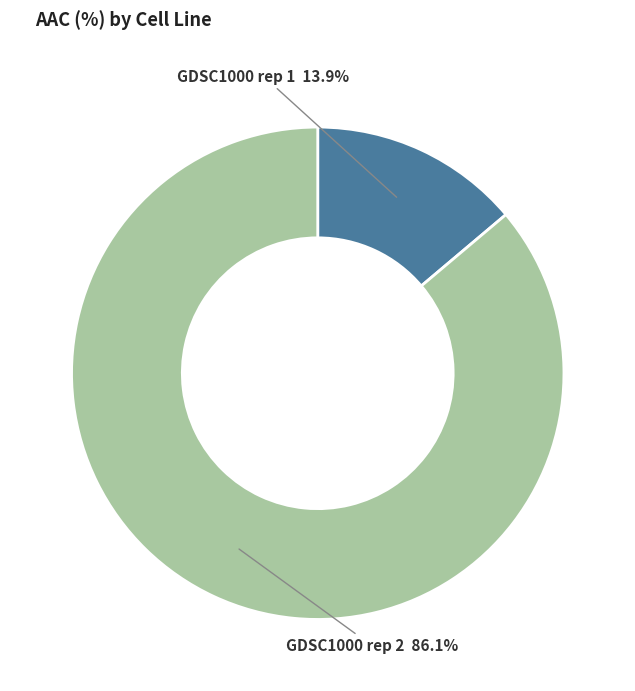

To the nearest percent, what portion does GDSC1000 rep 2 represent?

86%